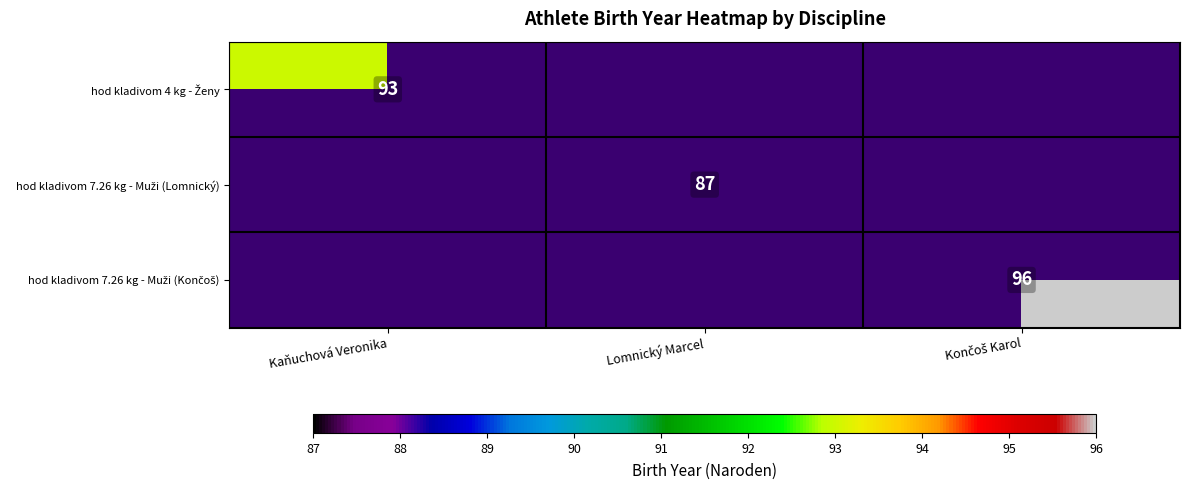

Which has a higher value, Lomnický Marcel or Končoš Karol?

Končoš Karol